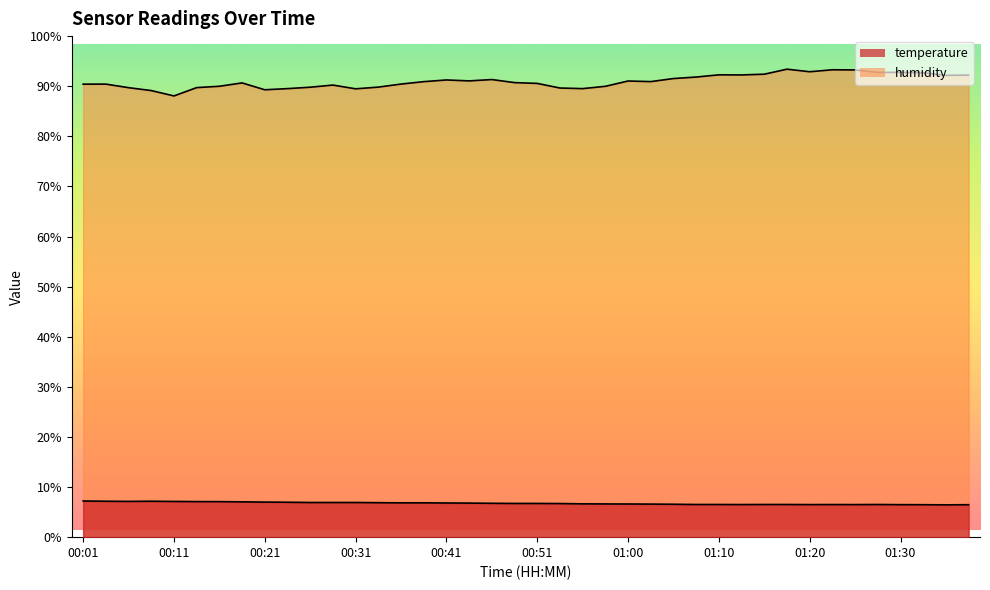

The humidity series shows 89.7 at 00:14. True or false?

True